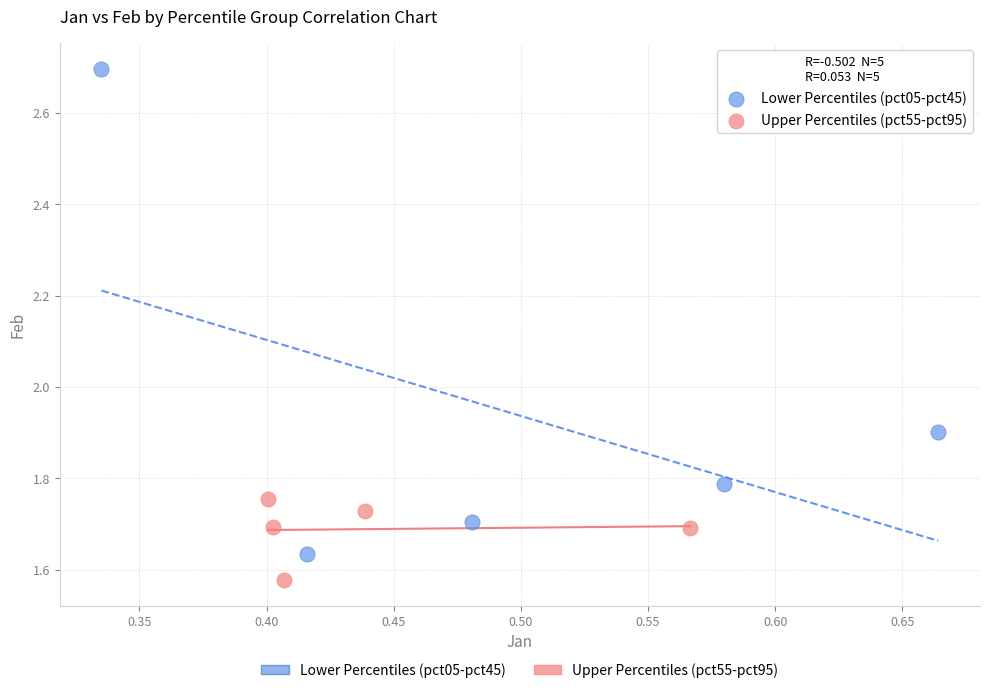

Which series contains the highest Y value?

Lower Percentiles (pct05-pct45)